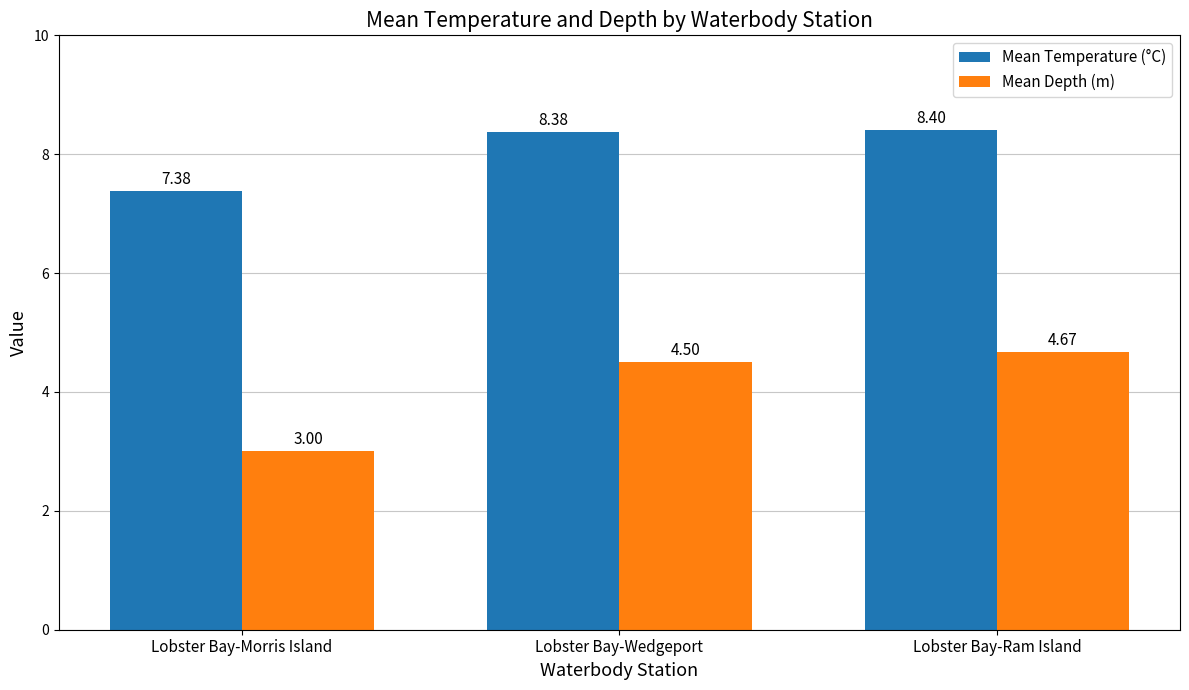

Which series has the largest total across all categories?

Mean Temperature (°C)